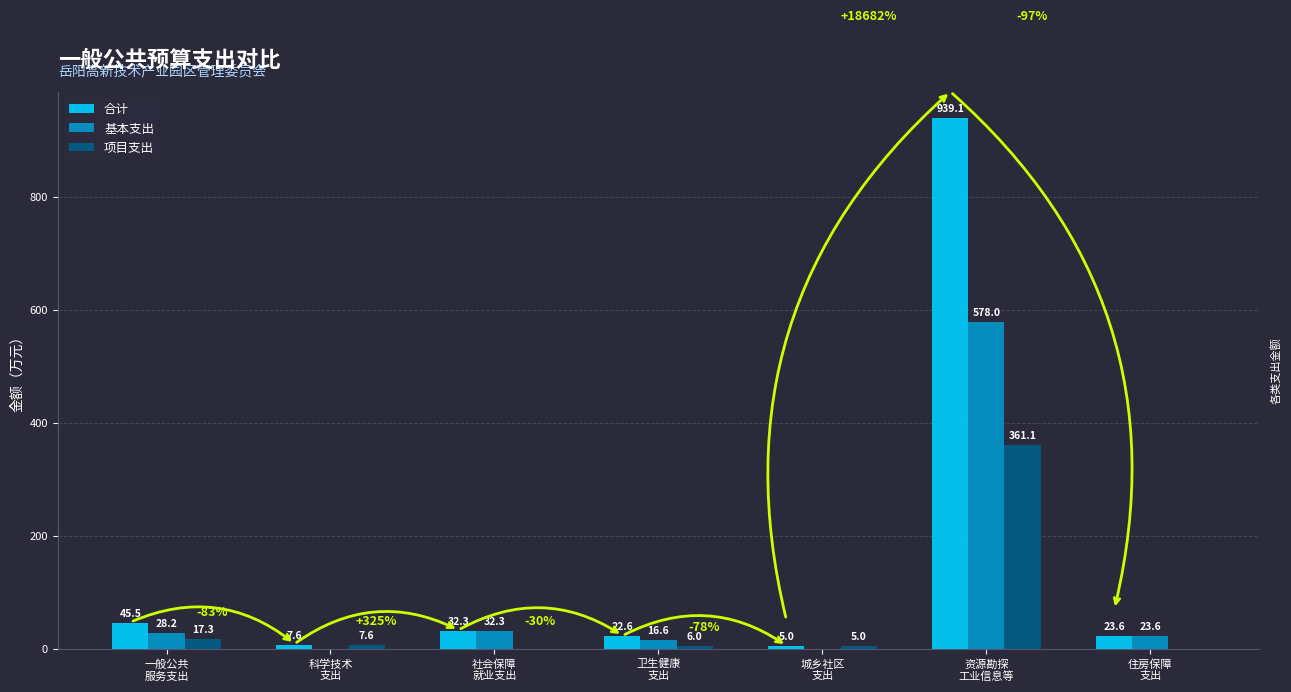

What is the sum of the 合计 values at 城乡社区
支出 and 资源勘探
工业信息等?

944.1